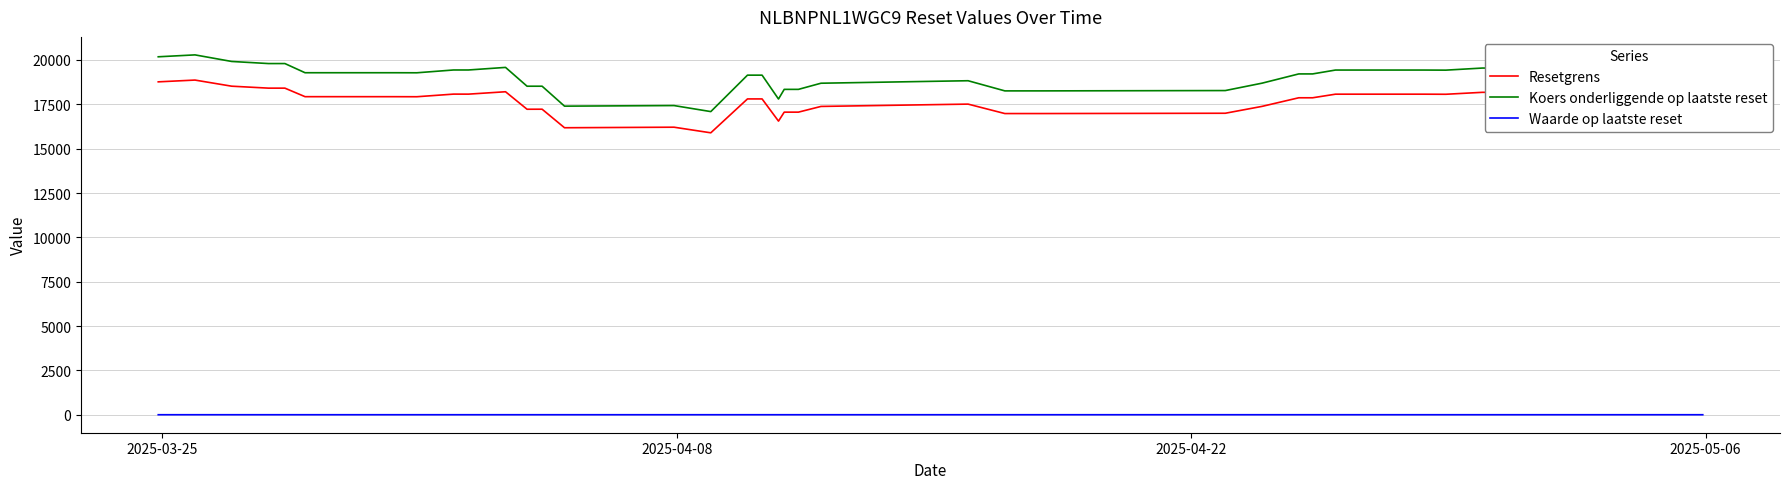

What is the difference between the maximum and minimum values in the Resetgrens series?

2973.6